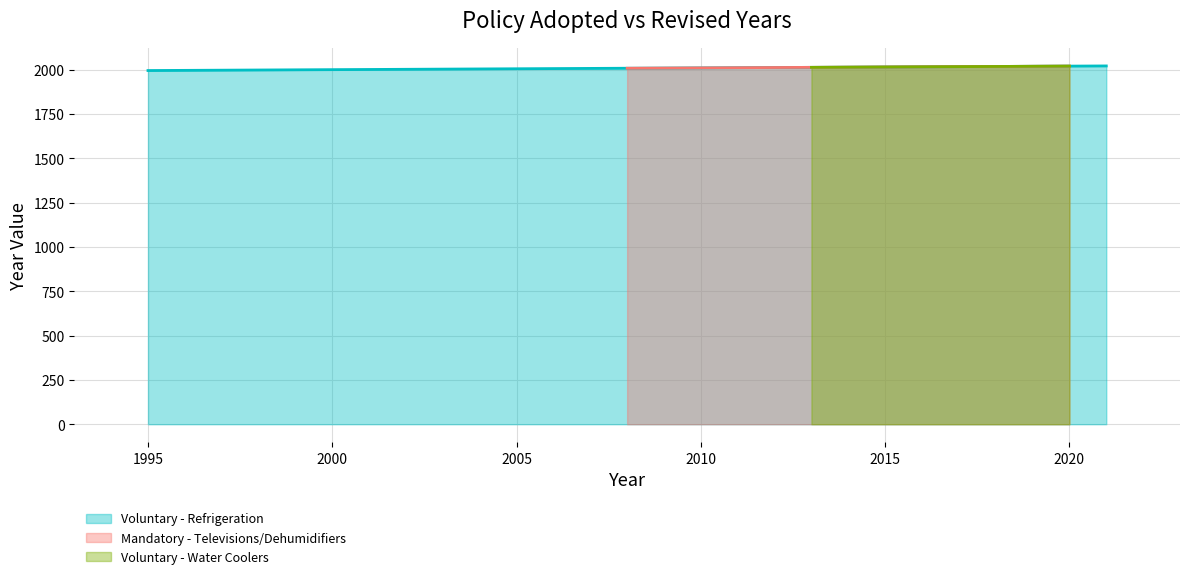

What is the spread (max minus min) of values at 2008?

1